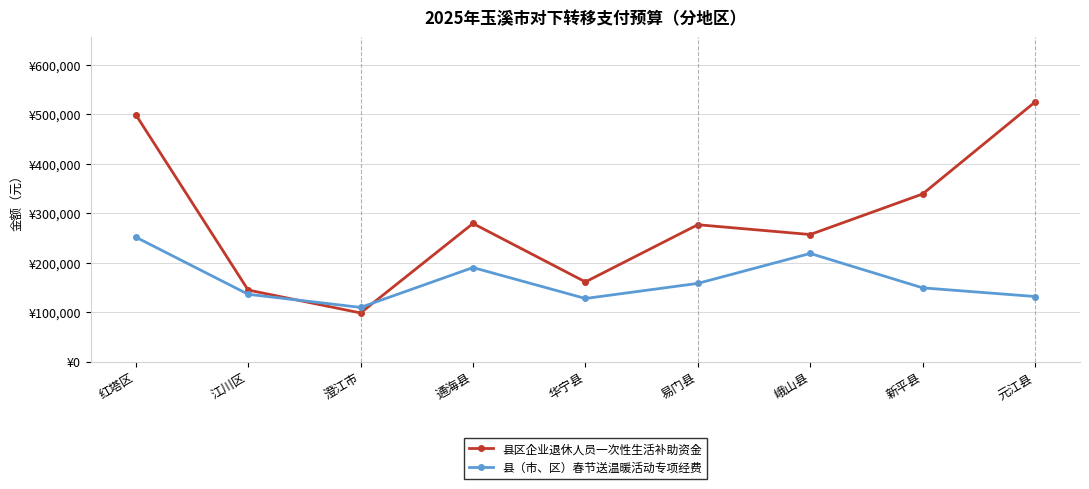

True or false: 县区企业退休人员一次性生活补助资金 and 县（市、区）春节送温暖活动专项经费 cross at least once.

True